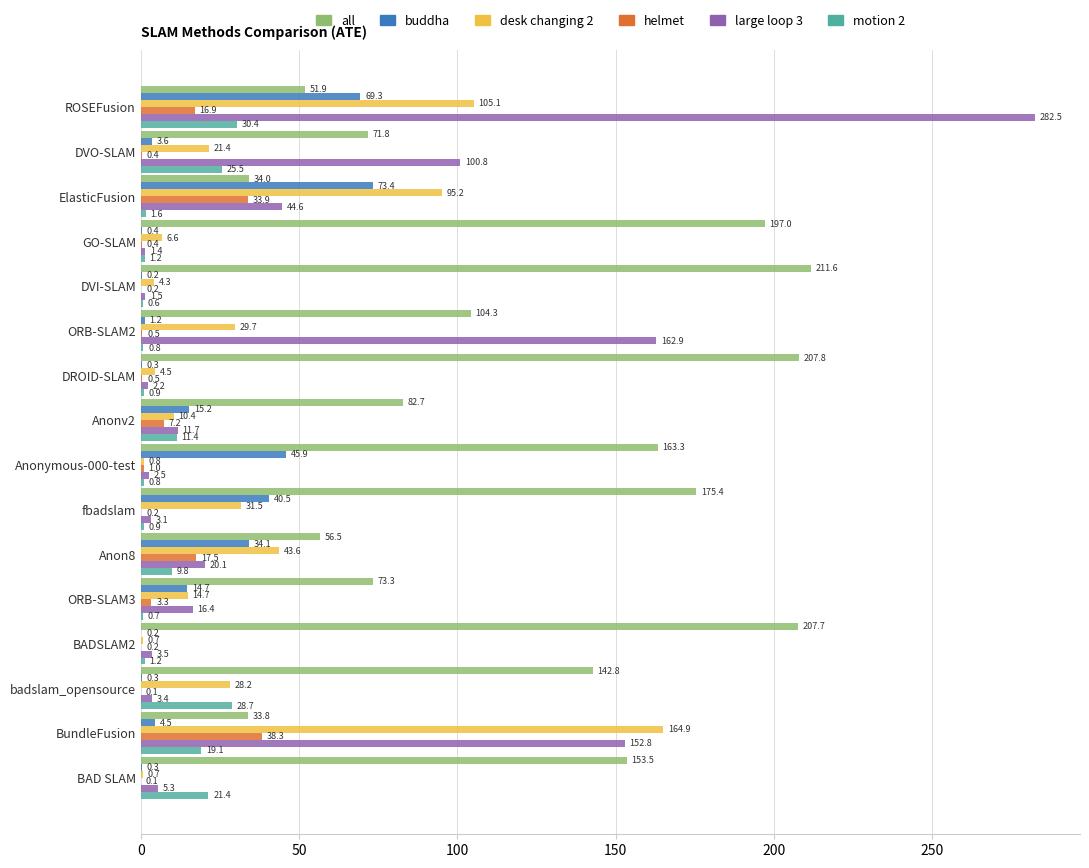

True or false: desk changing 2 has a value of 0.7 at BADSLAM2.

True